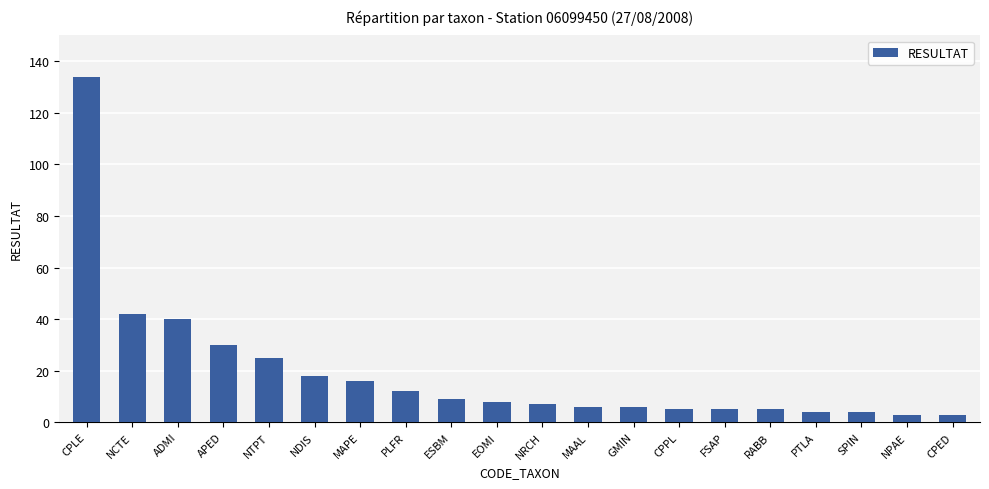

Reading right to left, what are all the values shown in this chart?

CPED=3	NPAE=3	SPIN=4	PTLA=4	RABB=5	FSAP=5	CPPL=5	GMIN=6	MAAL=6	NRCH=7	EOMI=8	ESBM=9	PLFR=12	MAPE=16	NDIS=18	NTPT=25	APED=30	ADMI=40	NCTE=42	CPLE=134